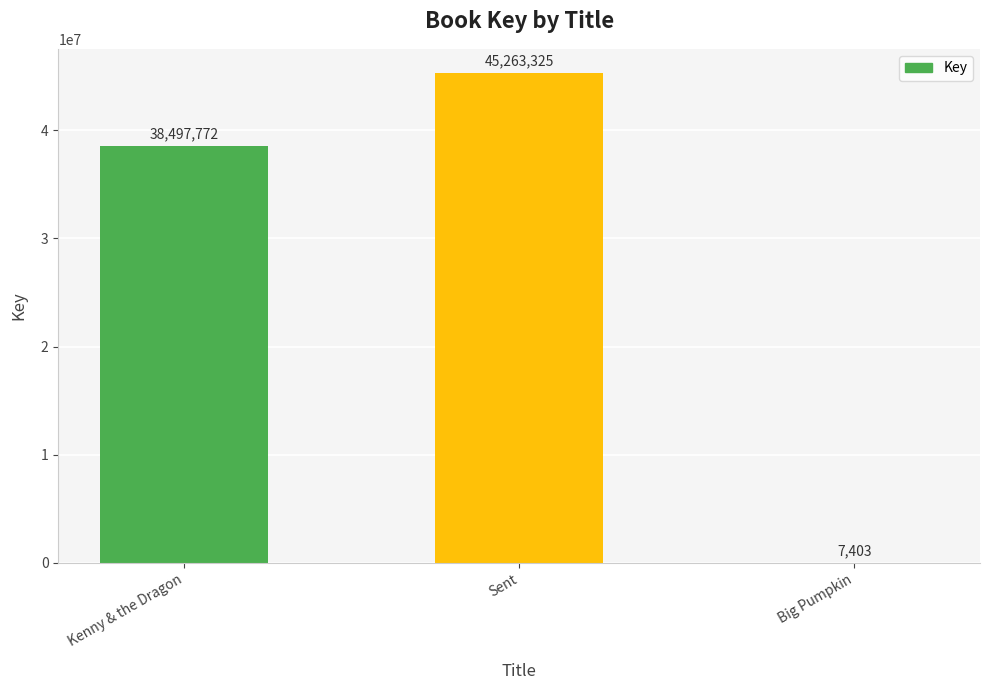

The chart shows a value of 38497772 at Kenny & the Dragon. True or false?

True